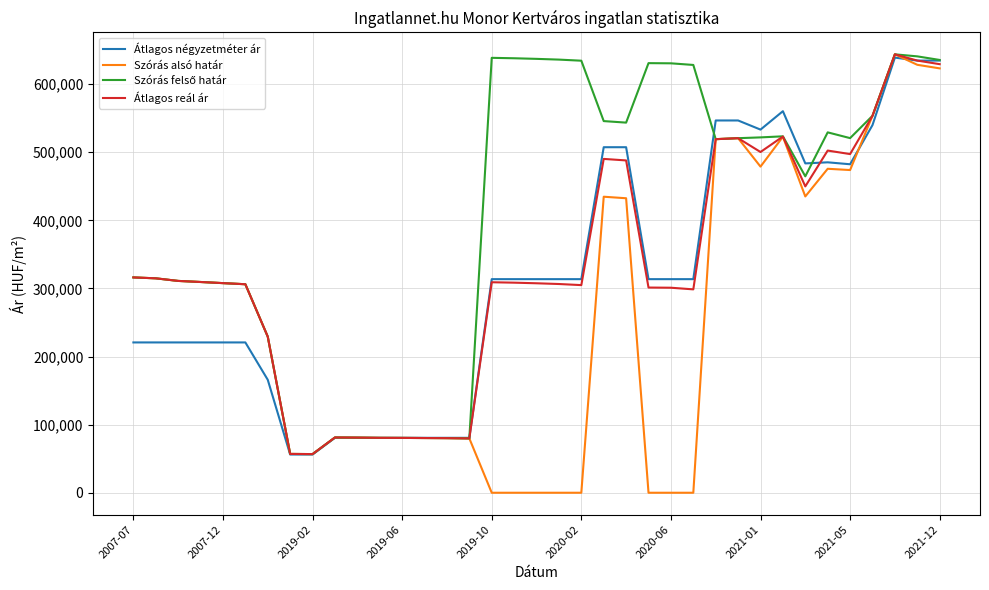

Which series has the widest spread of values?

Szórás alsó határ